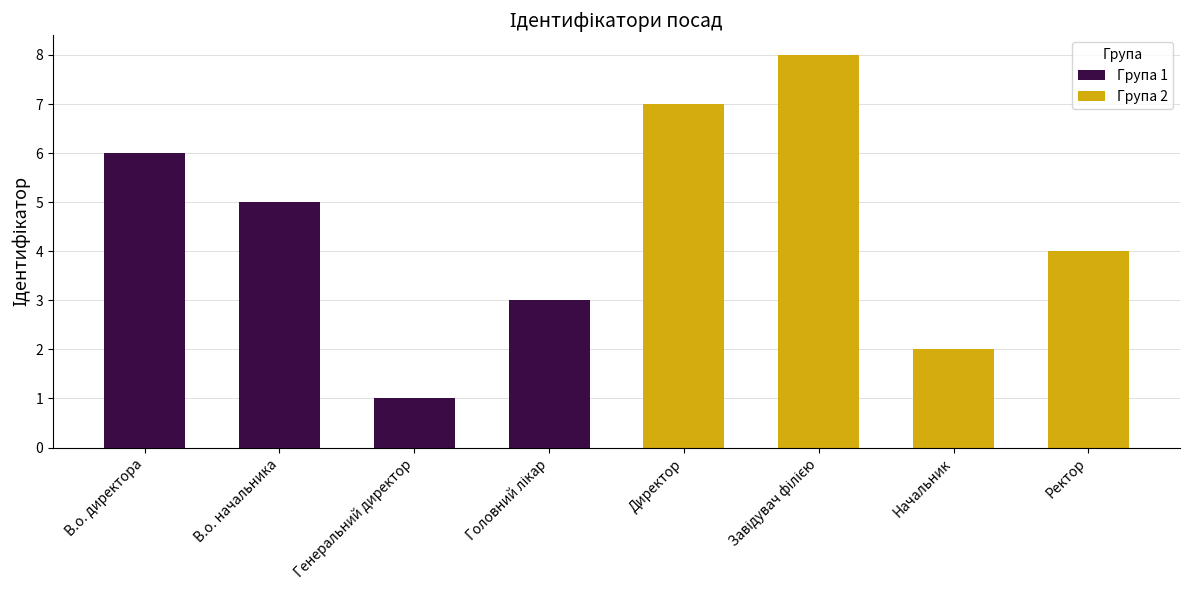

What position from the left is Генеральний директор?

3